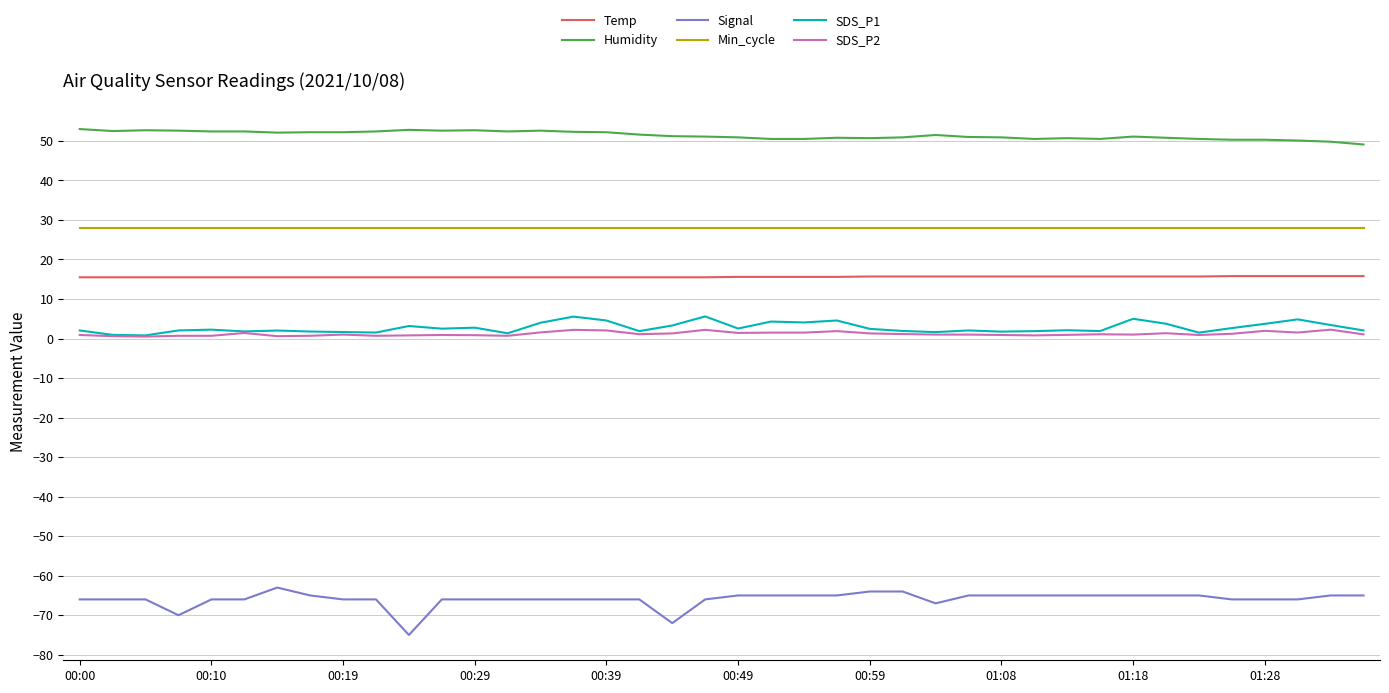

What is the smallest value displayed?

-75.0